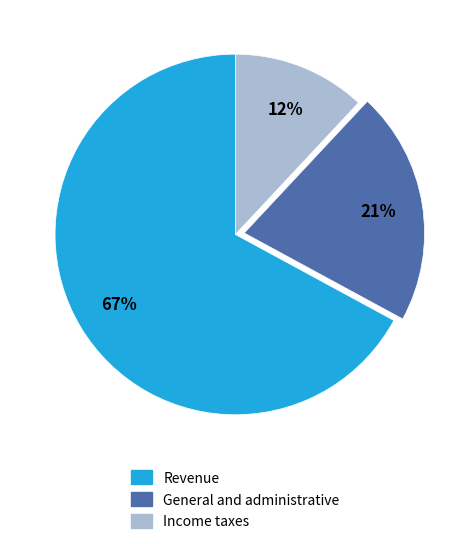

Count the number of slices in the pie.

3